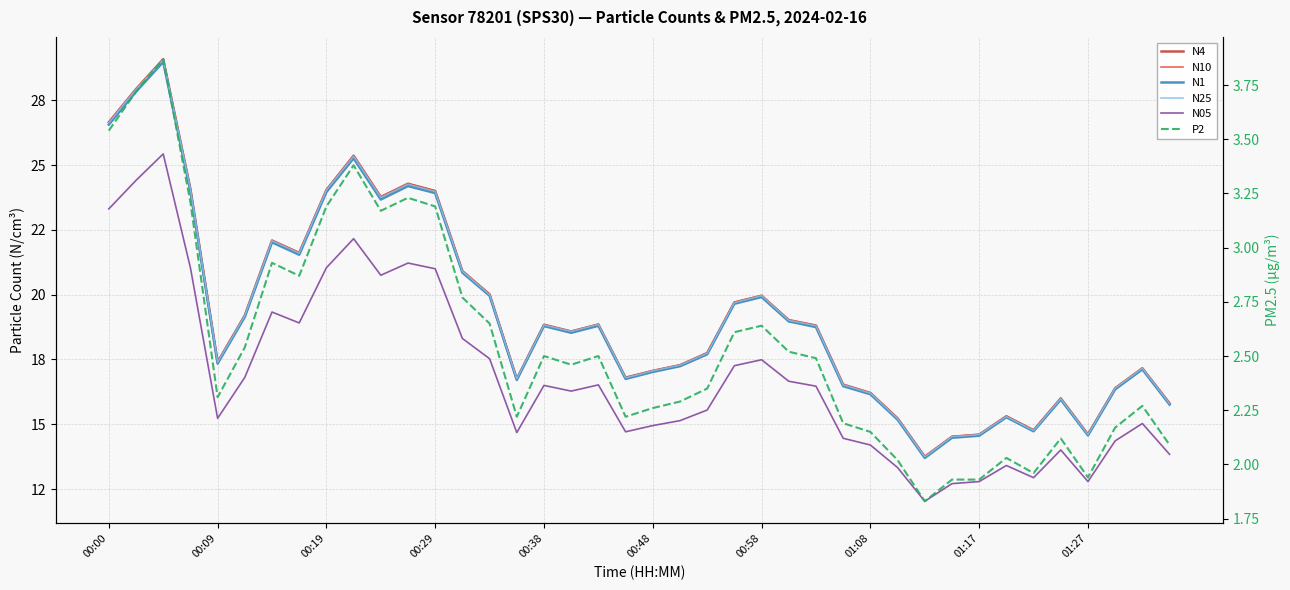

How many interior local peaks does the N1 series have?

10